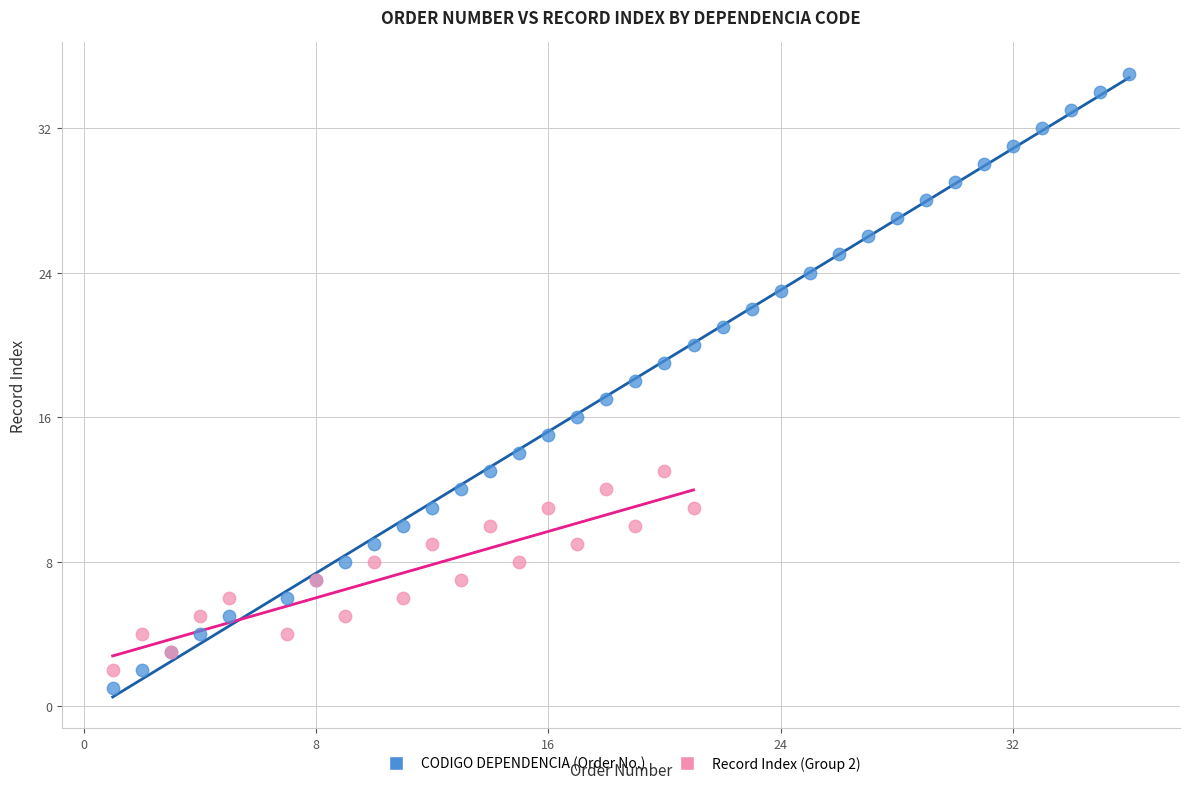

Which series has the widest spread of Y values?

CODIGO DEPENDENCIA (Order No.)